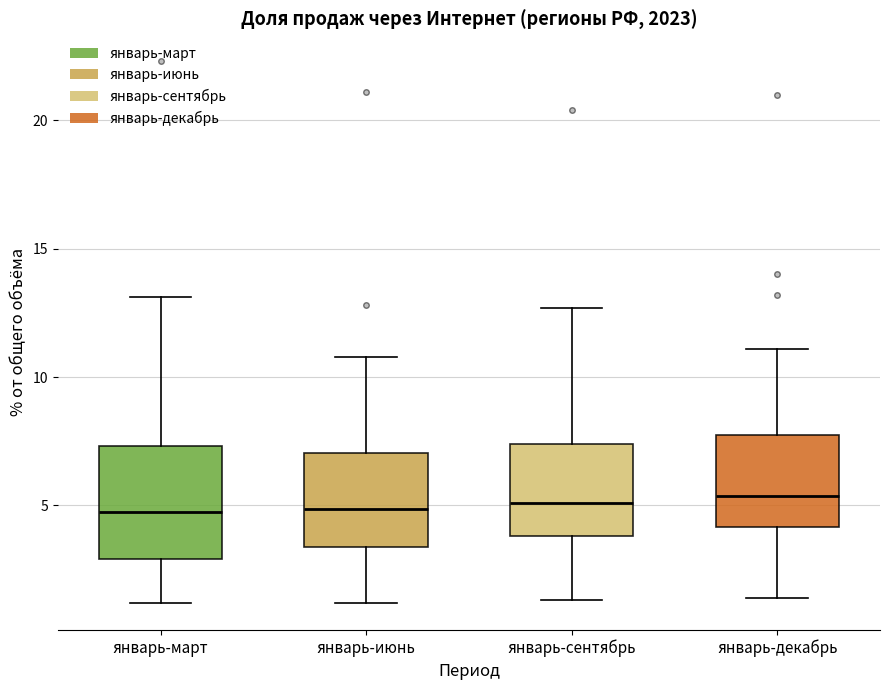

Where does the upper whisker of the box for январь-сентябрь end on the y-axis? The values are not printed on the chart, so give them approximately, as read against the axis.

12.5